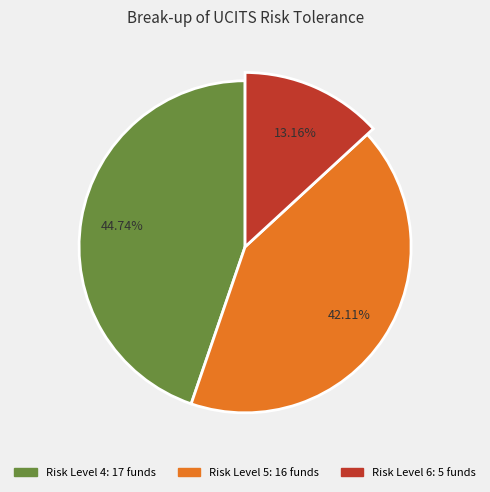

Combined, do 37 and 34 account for over 50%?

No